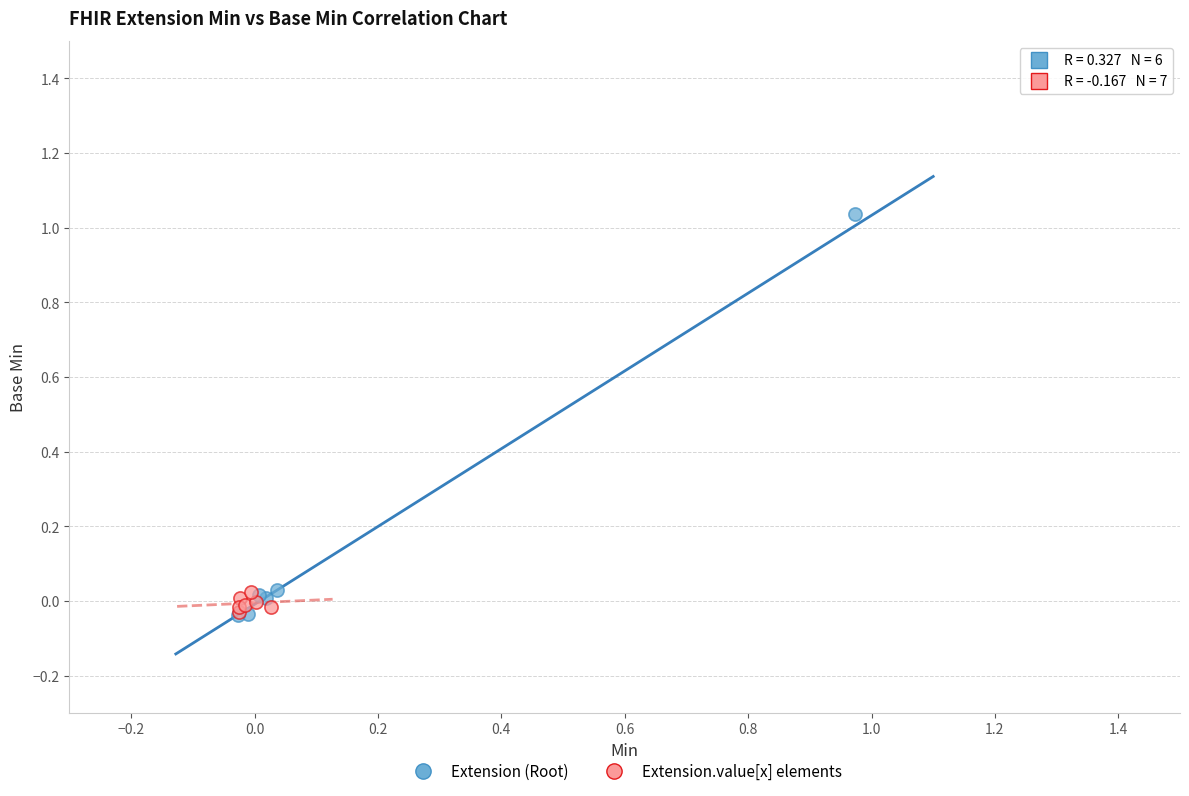

Which series reaches the maximum Y coordinate?

Extension (Root)